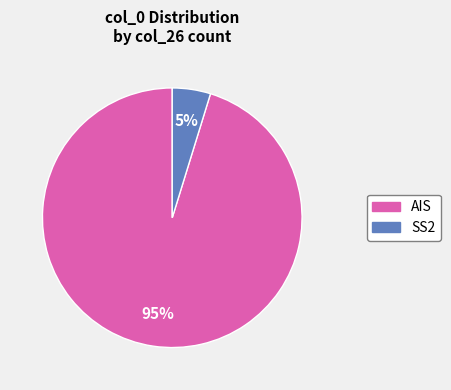

What percentage is the AIS slice, to the nearest percent?

95%